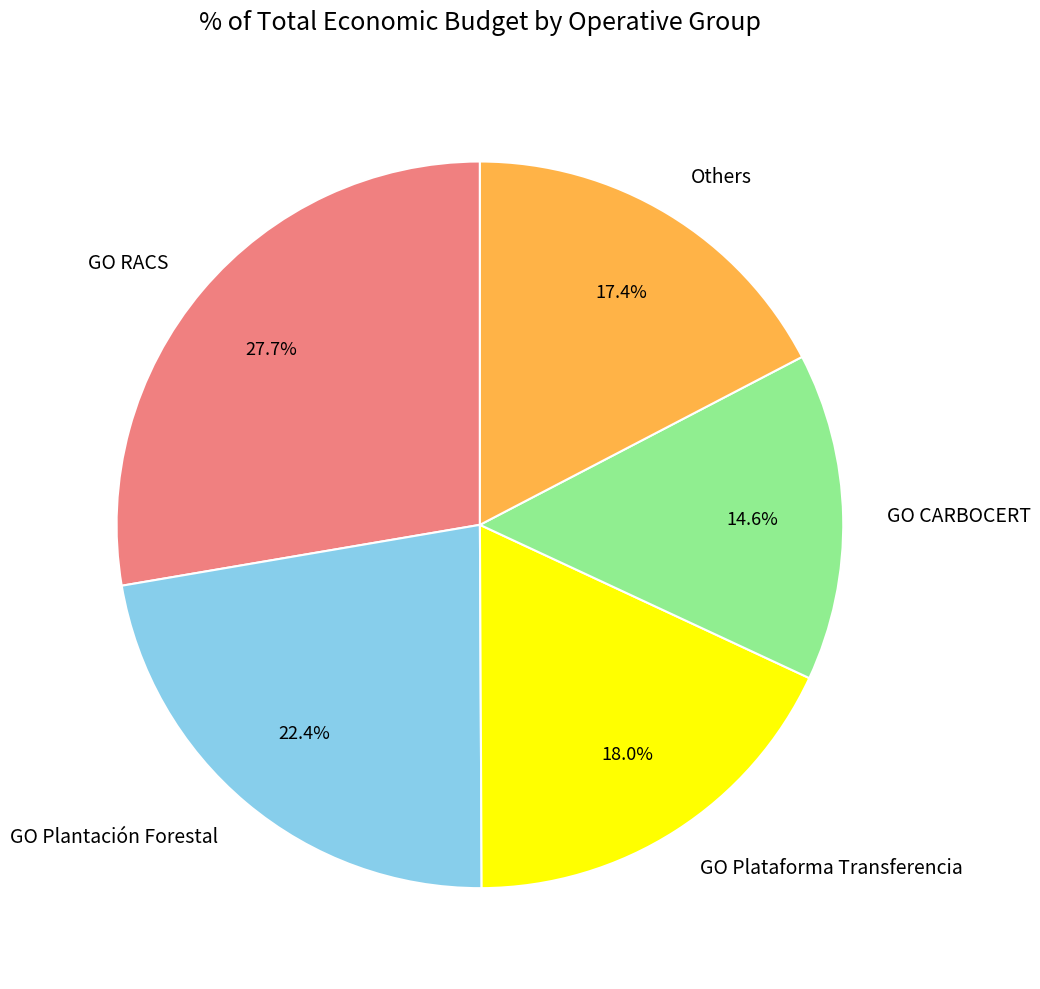

Which slice is the smallest?

GO CARBOCERT